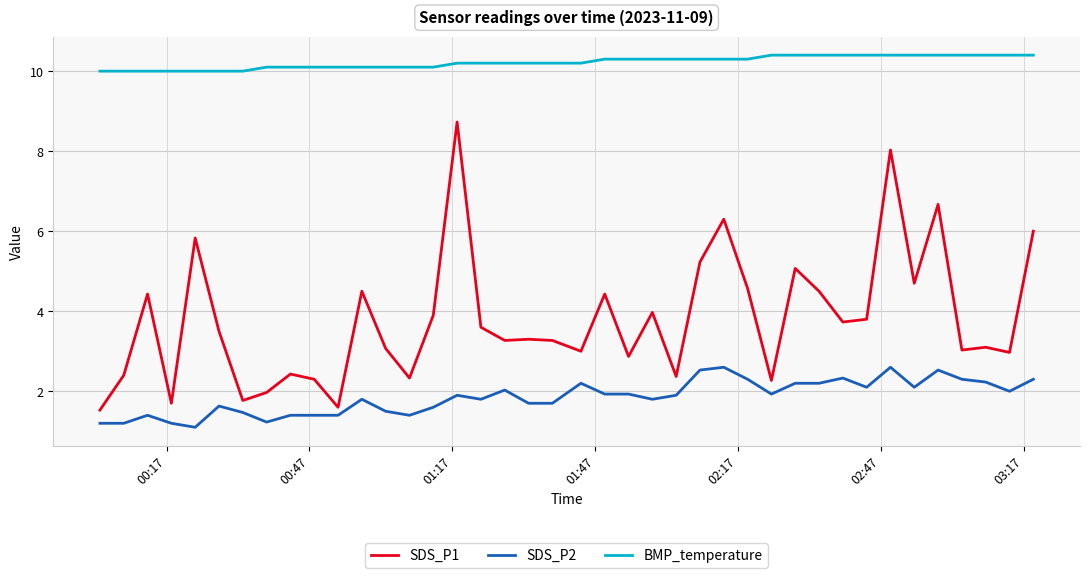

What is the difference between the maximum and minimum values in the SDS_P2 series?

1.5